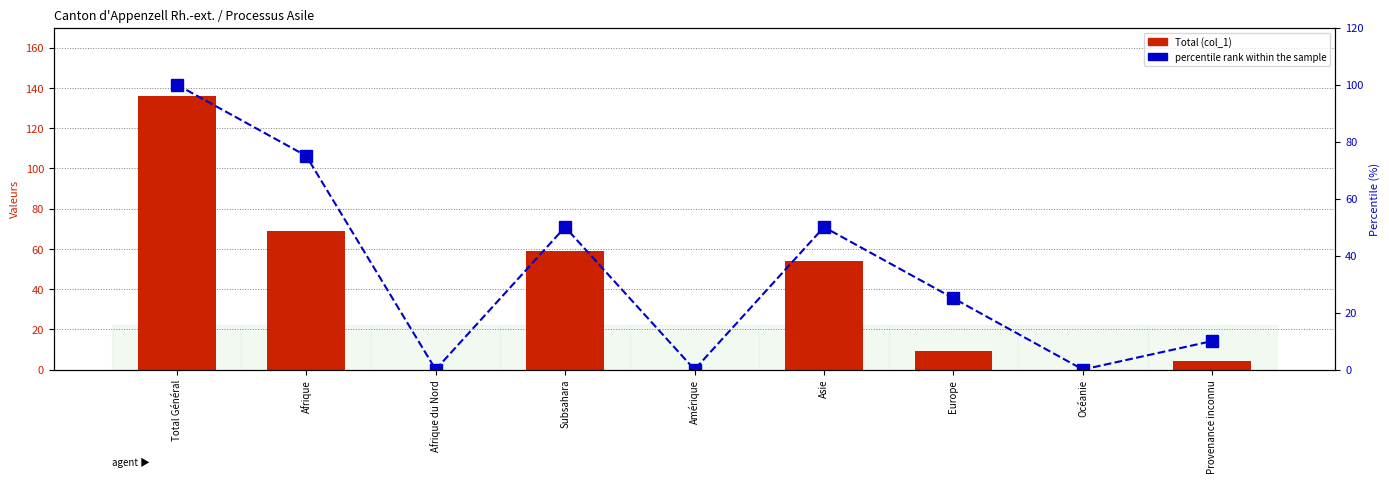

True or false: Total (col_1) has a value of 60 at Amérique.

False